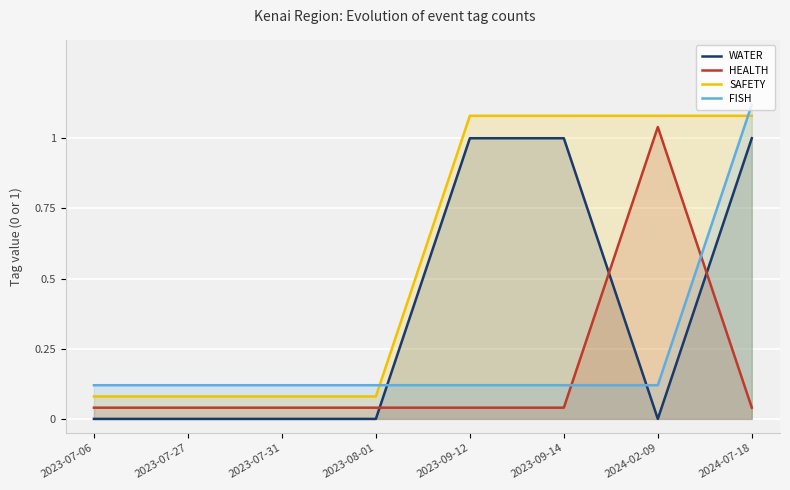

True or false: SAFETY and WATER intersect in this chart.

False